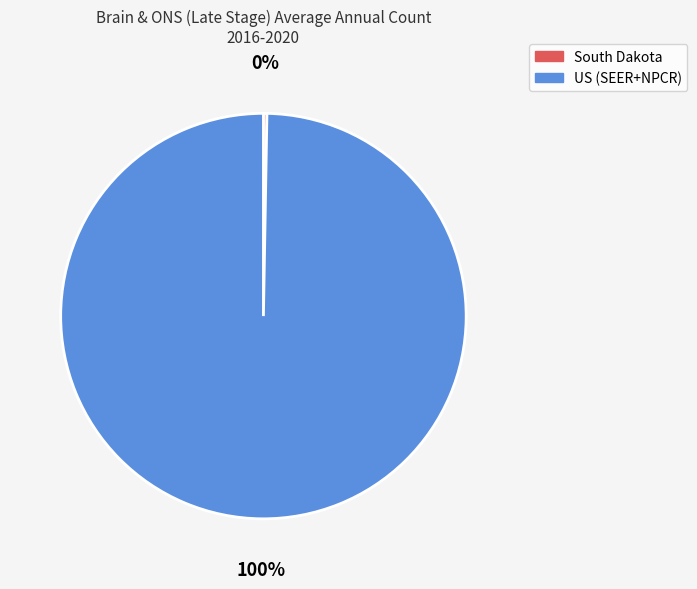

To the nearest percent, what percentage of the pie is US (SEER+NPCR)?

100%